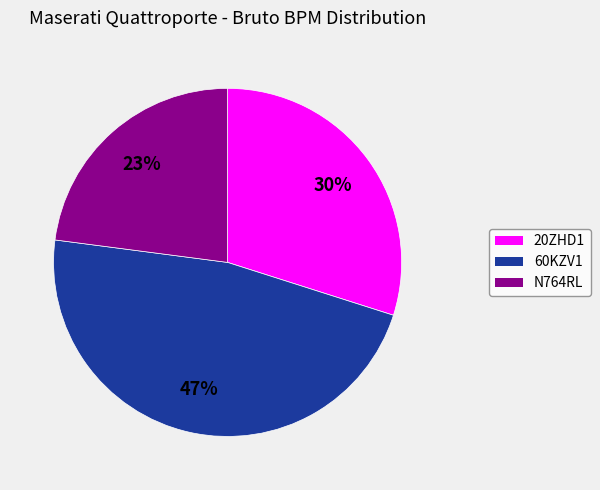

True or false: 60KZV1 accounts for 56% of the total.

False